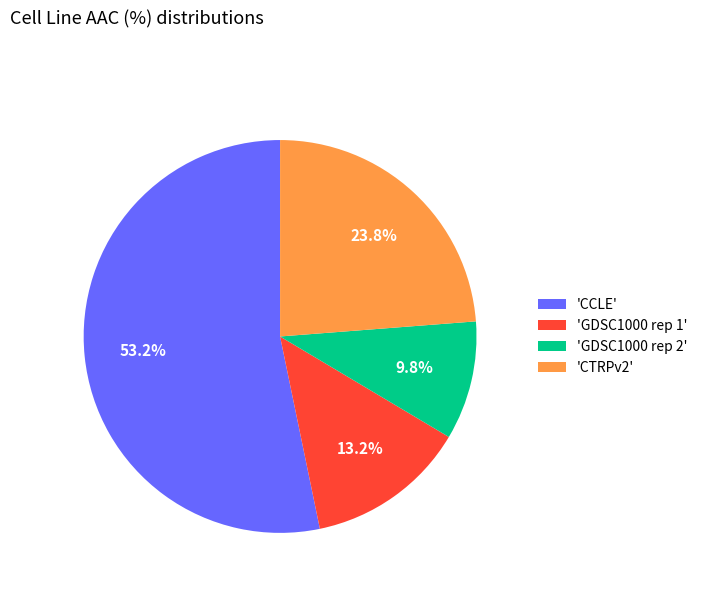

Does 'GDSC1000 rep 1' account for over 50% of the chart?

No